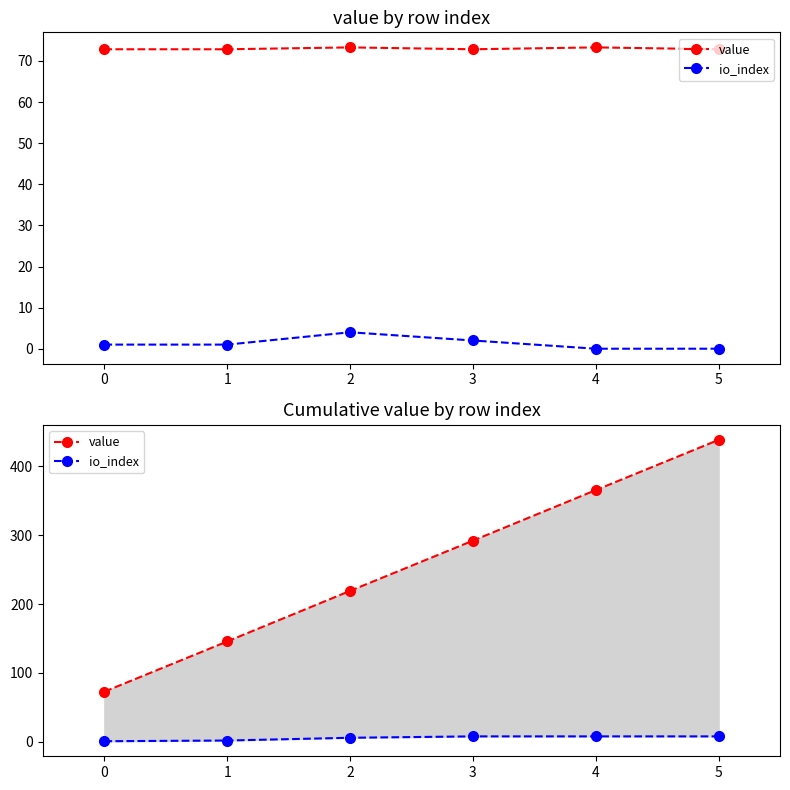

How many series are shown in this chart?

2